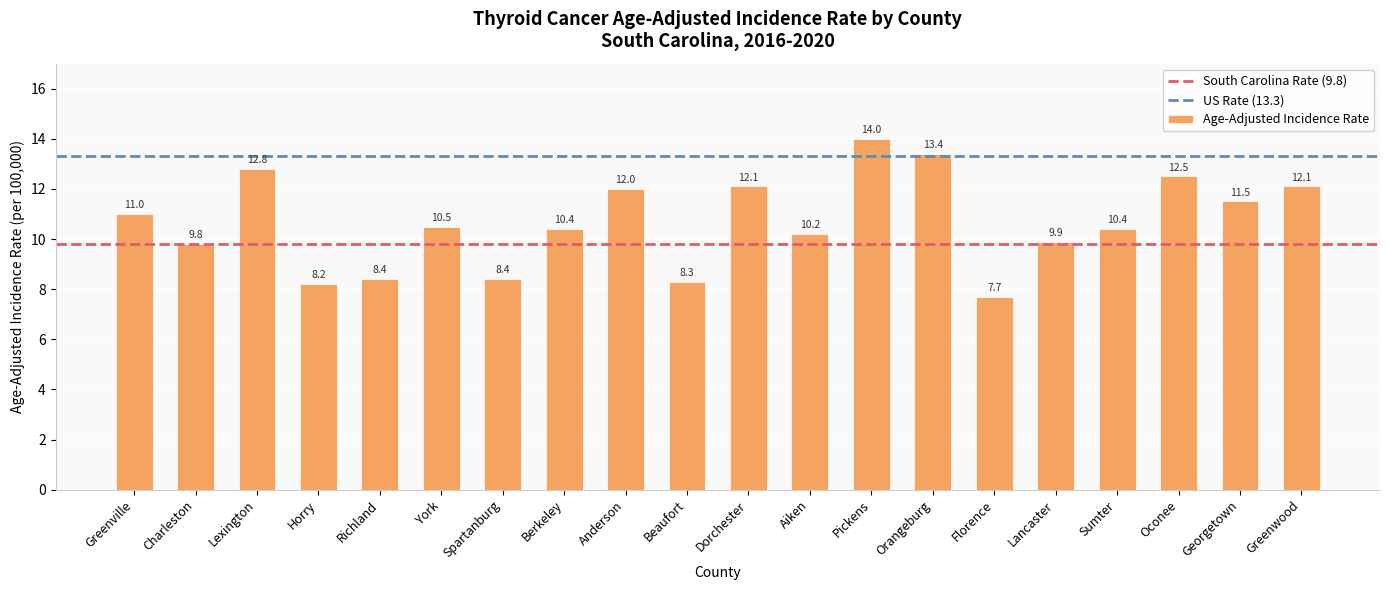

What is the minimum value shown in the chart?

7.7